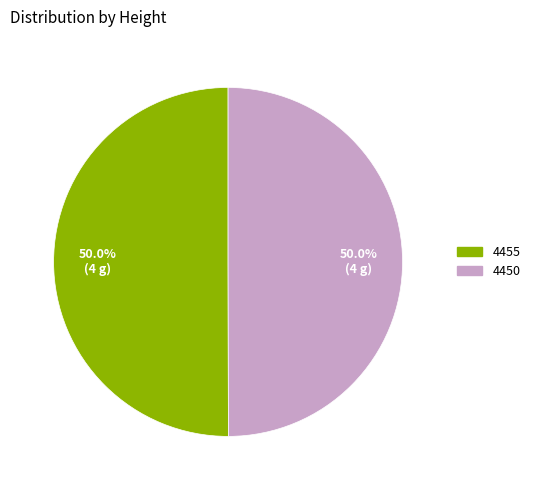

Combined, what portion of the pie is 4450 and 4455?

100.0%